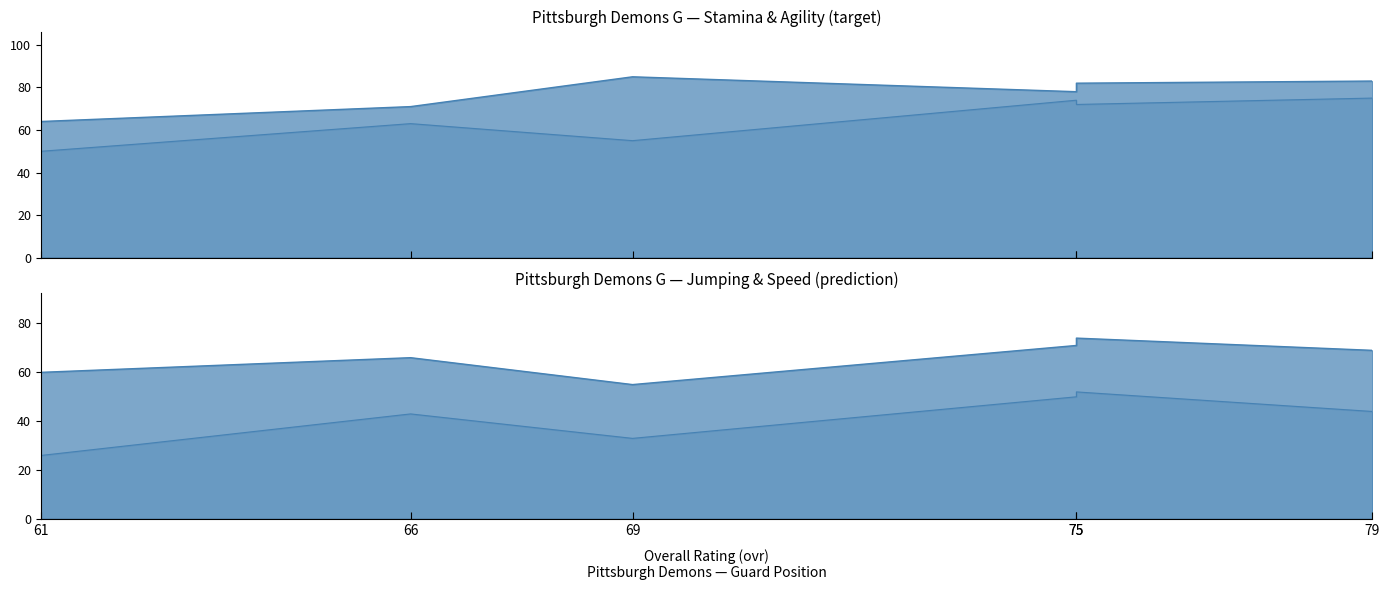

What is the sum of the agility values at 75 and 79?

147